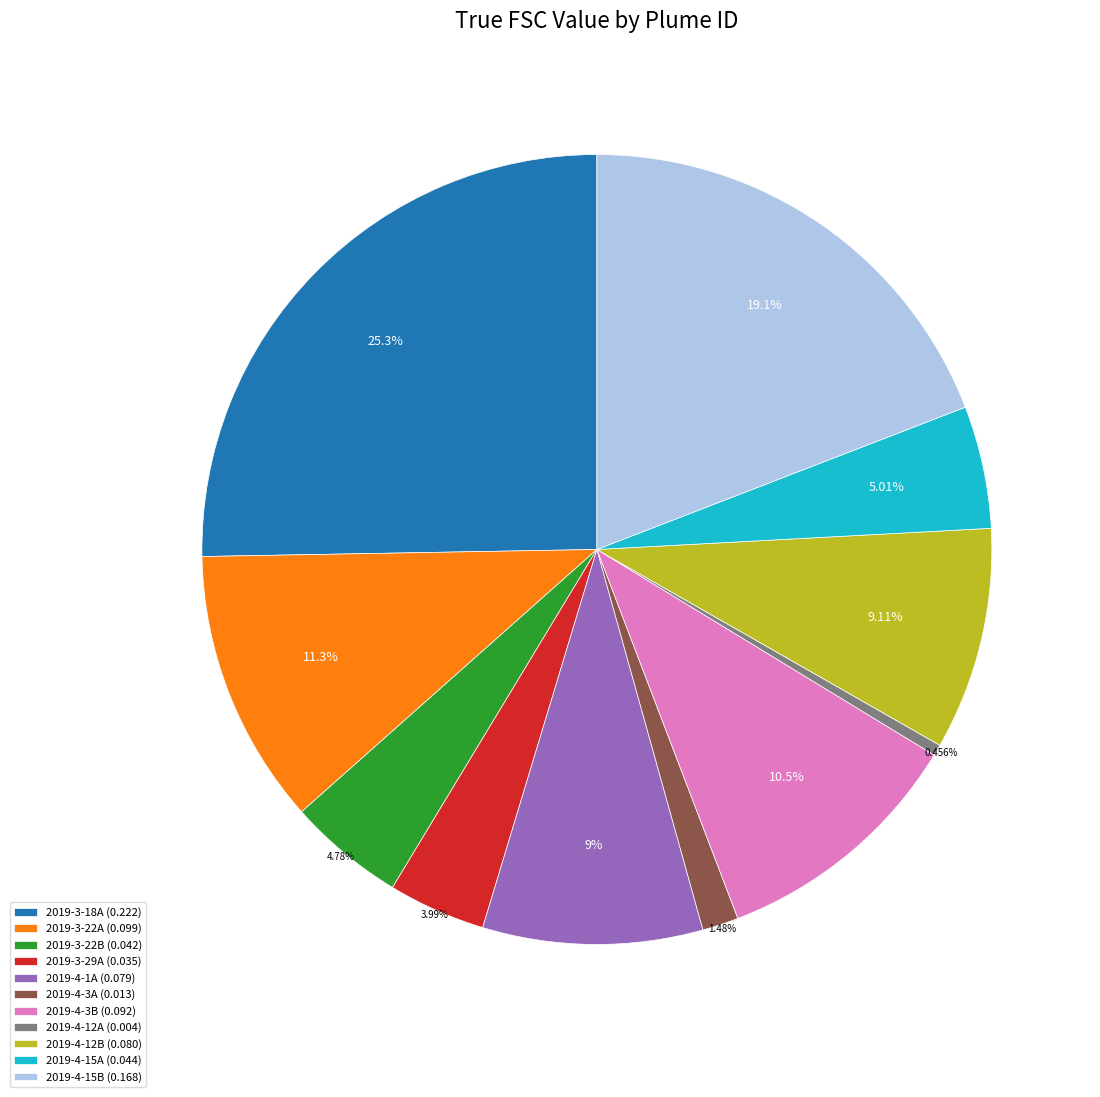

How many segments does this pie chart have?

11